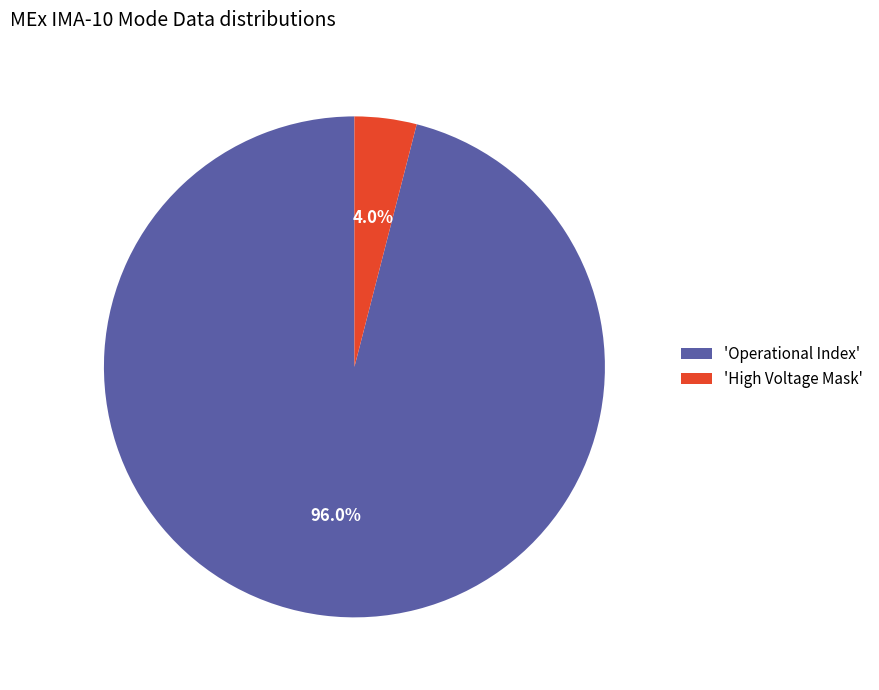

To the nearest percent, what is the difference between the largest and smallest slice percentages?

92%